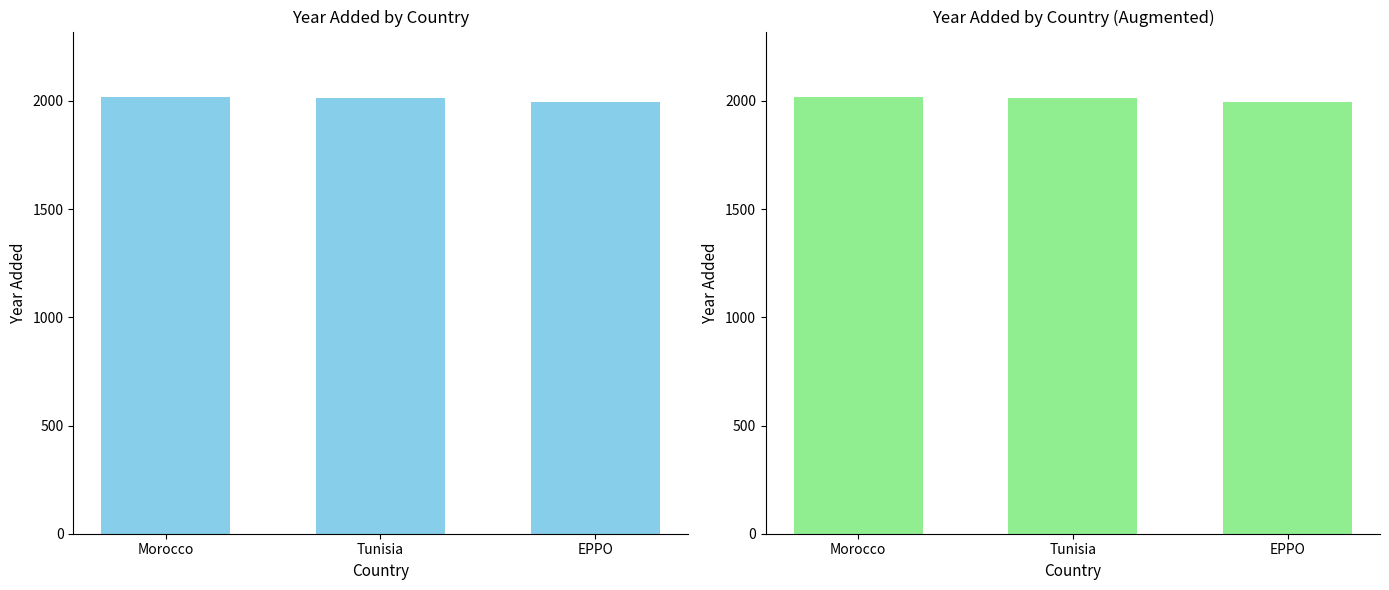

What is the difference between the values at Morocco and EPPO?

23